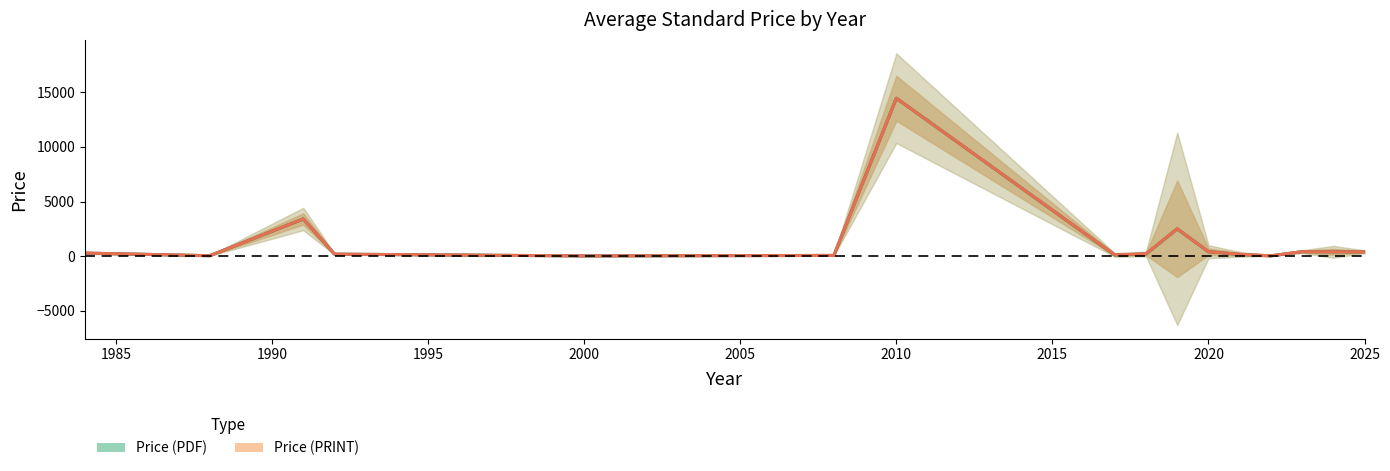

How many interior local valleys does the Price (PRINT) series have?

11